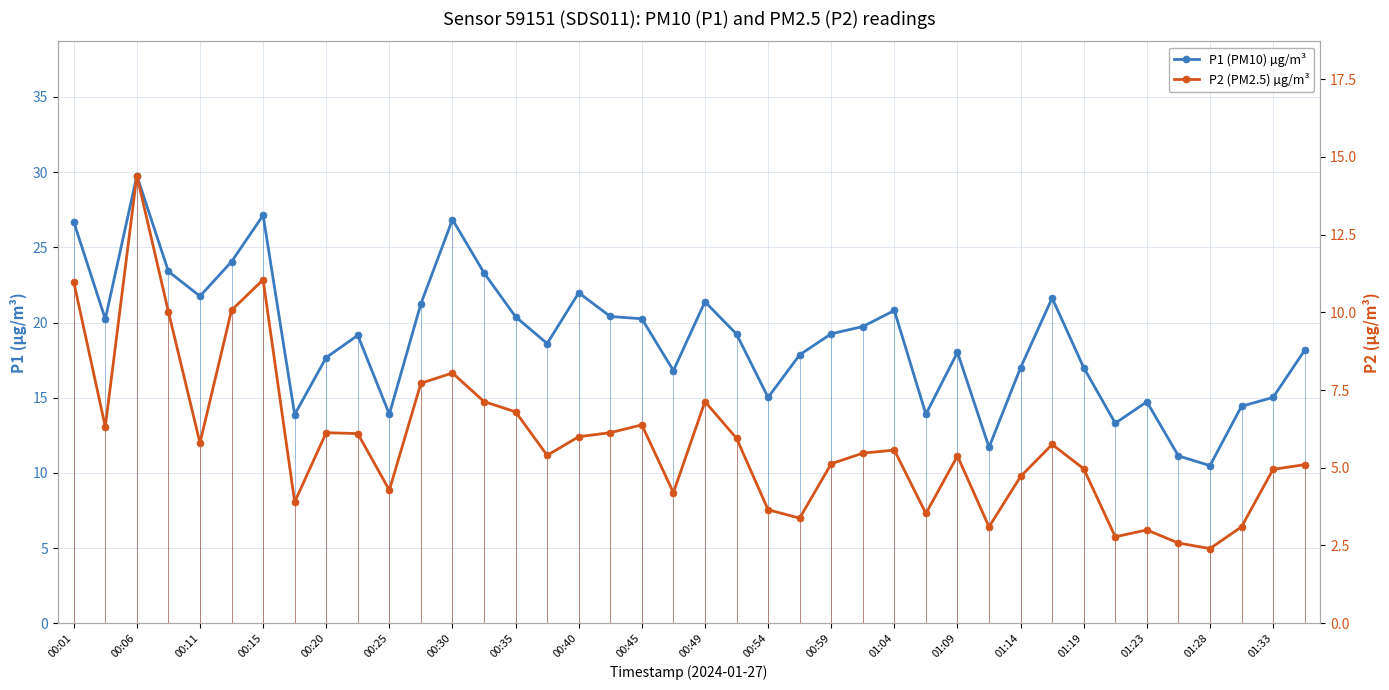

Reading left to right, transcribe all the data shown in this chart.

P1 (PM10) µg/m³: 26.7	20.2	29.8	23.4	21.8	24.1	27.1	13.9	17.7	19.1	13.9	21.2	26.9	23.3	20.4	18.6	22.0	20.4	20.2	16.8	21.4	19.2	15.0	17.9	19.2	19.7	20.8	13.9	18.0	11.7	17.0	21.6	17.0	13.3	14.7	11.1	10.5	14.4	15.0	18.1
P2 (PM2.5) µg/m³: 11.0	6.3	14.4	10.0	5.8	10.1	11.1	3.9	6.1	6.1	4.3	7.7	8.1	7.1	6.8	5.4	6.0	6.1	6.4	4.2	7.1	6.0	3.6	3.4	5.1	5.5	5.6	3.5	5.4	3.1	4.7	5.8	5.0	2.8	3.0	2.6	2.4	3.1	5.0	5.1